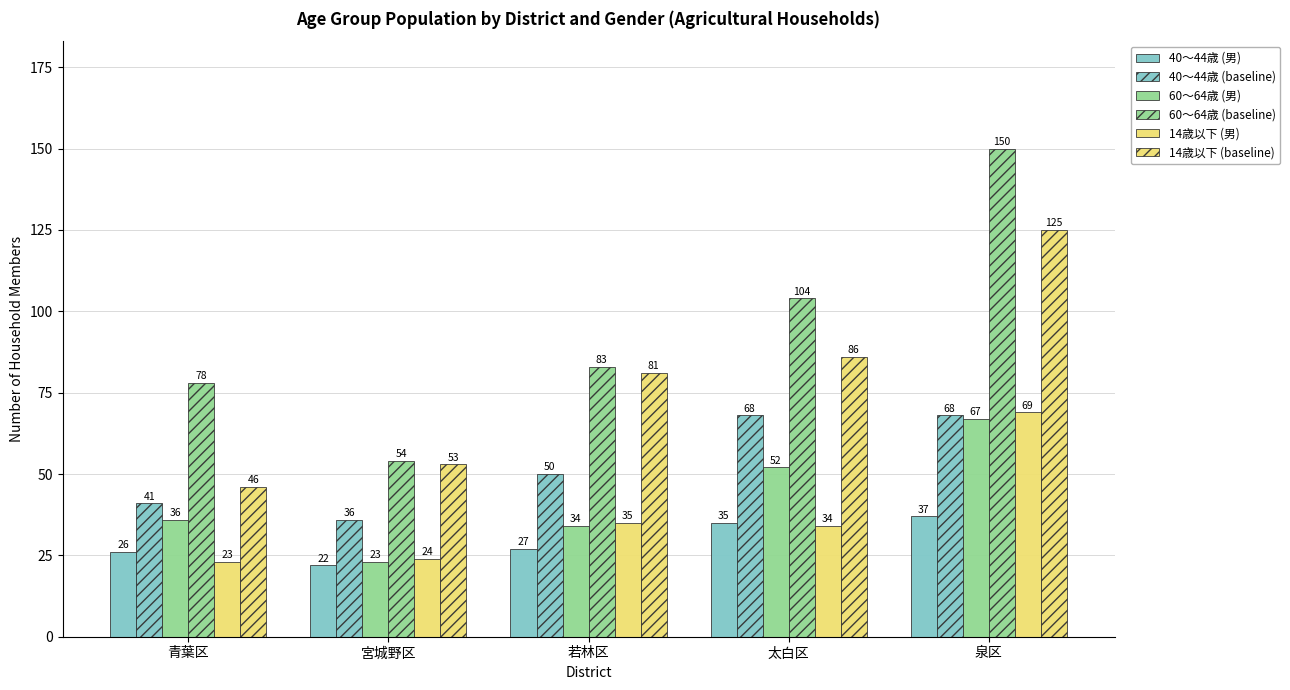

At which label does 40～44歳 (baseline) first exceed 50?

太白区